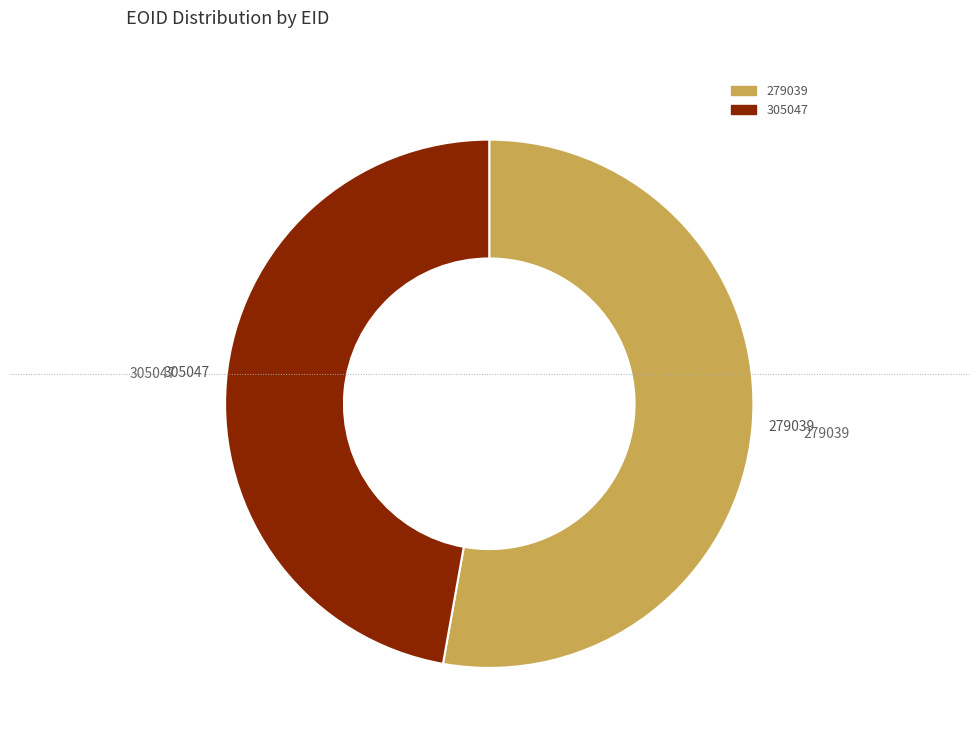

Rank the categories by value from highest to lowest.

279039, 305047